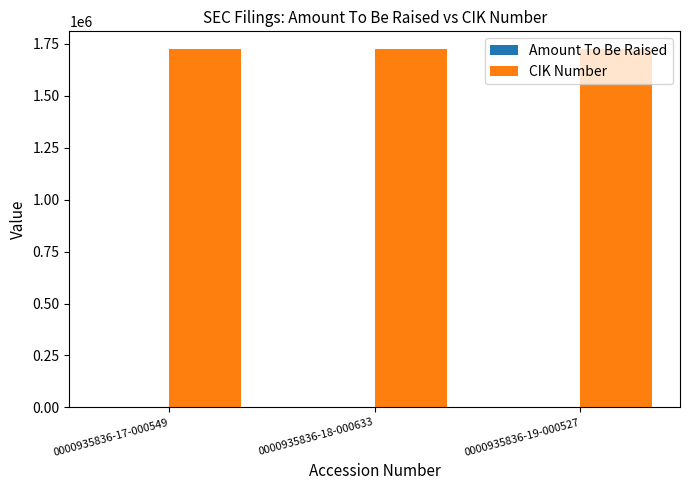

The value of CIK Number at 0000935836-19-000527 is 1724255. True or false?

True